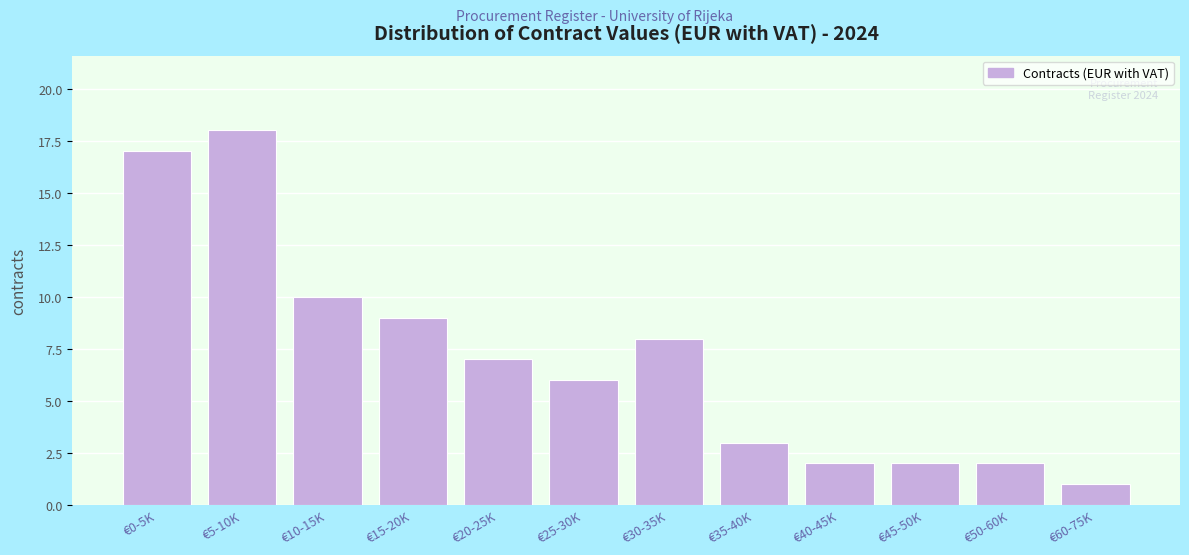

Reading left to right, transcribe all the data shown in this chart.

€0-5K=17	€5-10K=18	€10-15K=10	€15-20K=9	€20-25K=7	€25-30K=6	€30-35K=8	€35-40K=3	€40-45K=2	€45-50K=2	€50-60K=2	€60-75K=1